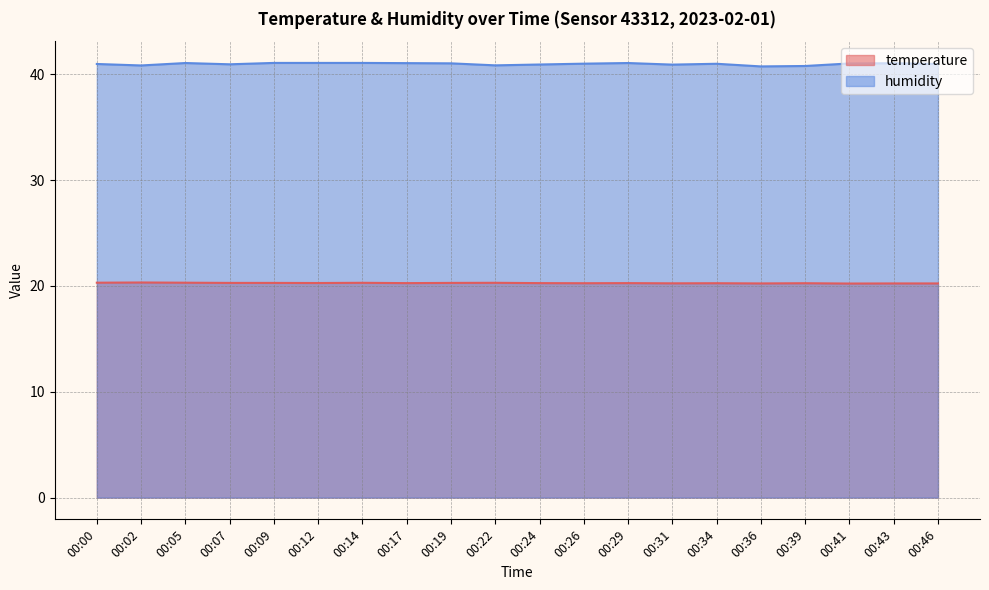

List the labels in order of temperature value, largest first.

00:02, 00:00, 00:05, 00:14, 00:22, 00:07, 00:09, 00:19, 00:12, 00:17, 00:24, 00:29, 00:26, 00:34, 00:39, 00:31, 00:36, 00:43, 00:46, 00:41